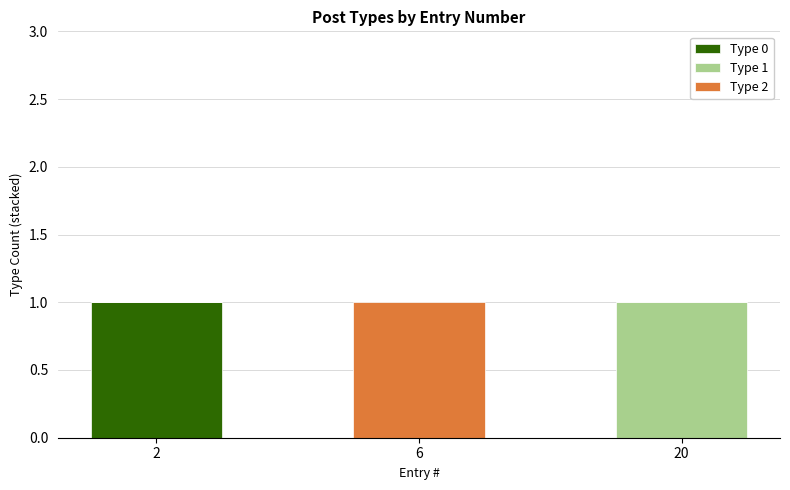

True or false: Type 0 has a value of 1 at 2.

True